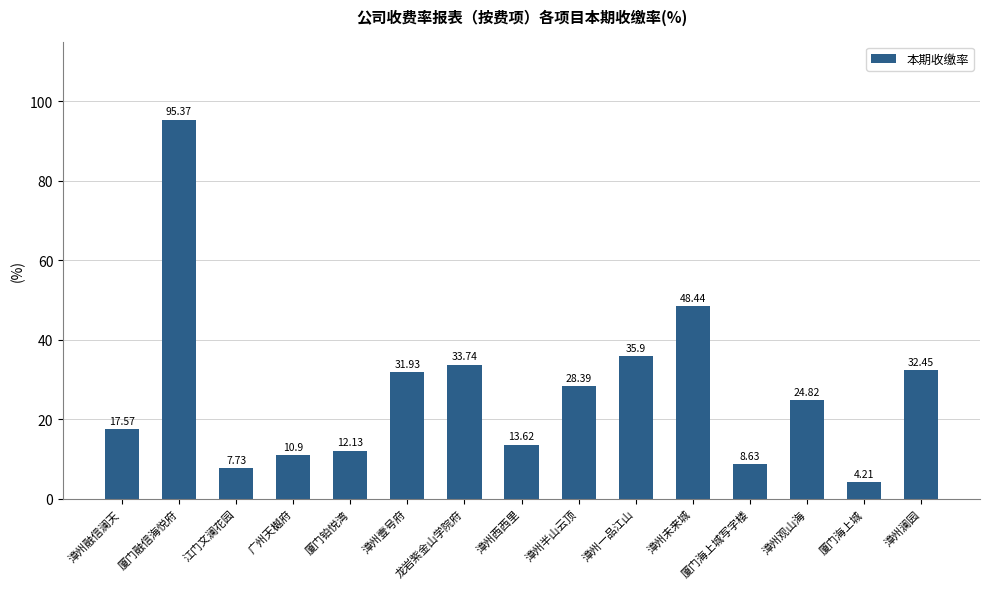

Count the number of data series in this chart.

1